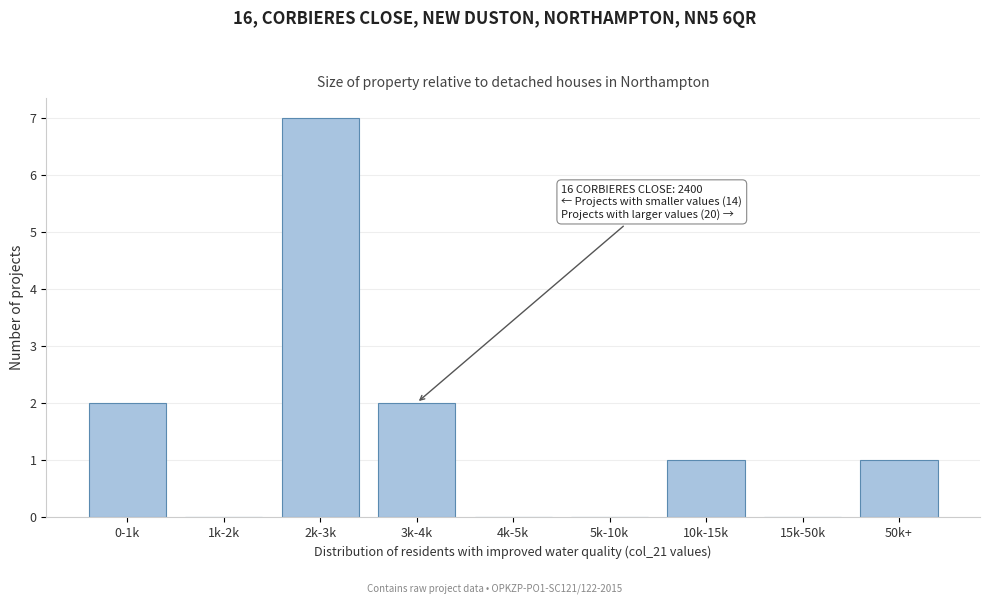

Reading left to right, extract all data points from this chart.

0-1k=2	1k-2k=0	2k-3k=7	3k-4k=2	4k-5k=0	5k-10k=0	10k-15k=1	15k-50k=0	50k+=1